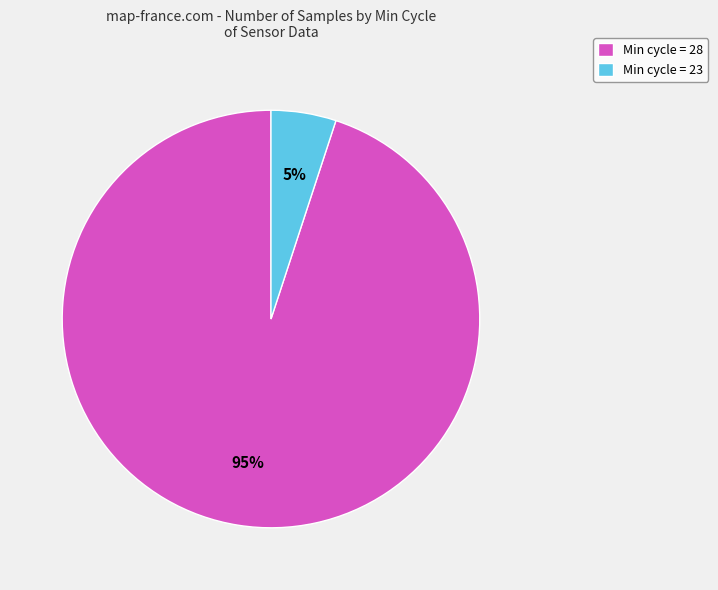

Between Min cycle = 28 and Min cycle = 23, which is larger?

Min cycle = 28